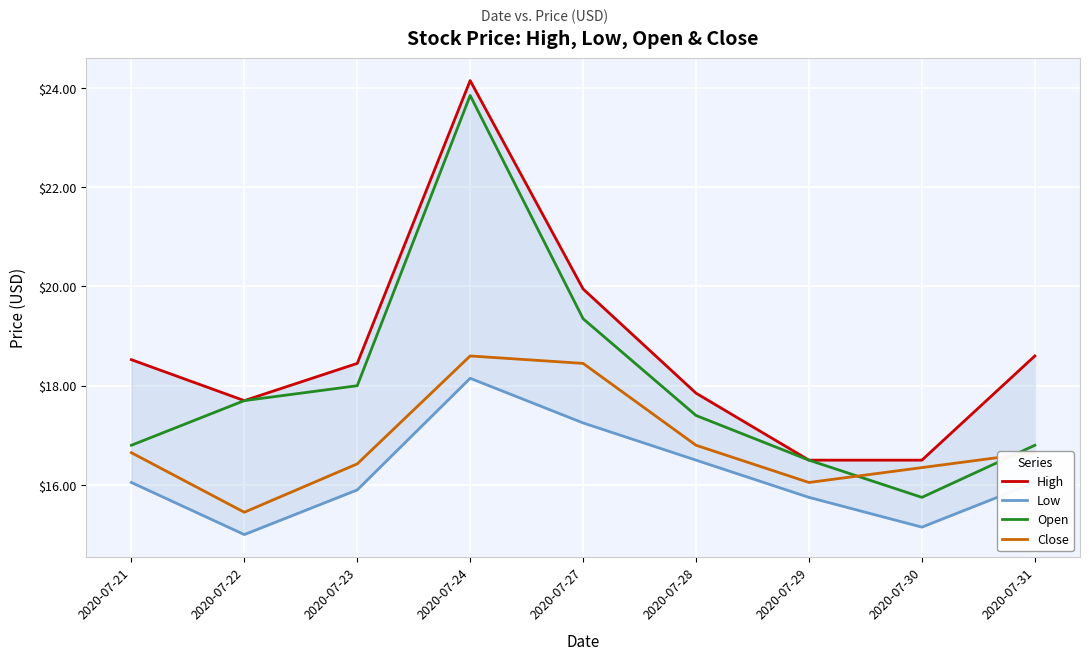

Rank the series at 2020-07-28 from highest to lowest value.

High, Open, Close, Low